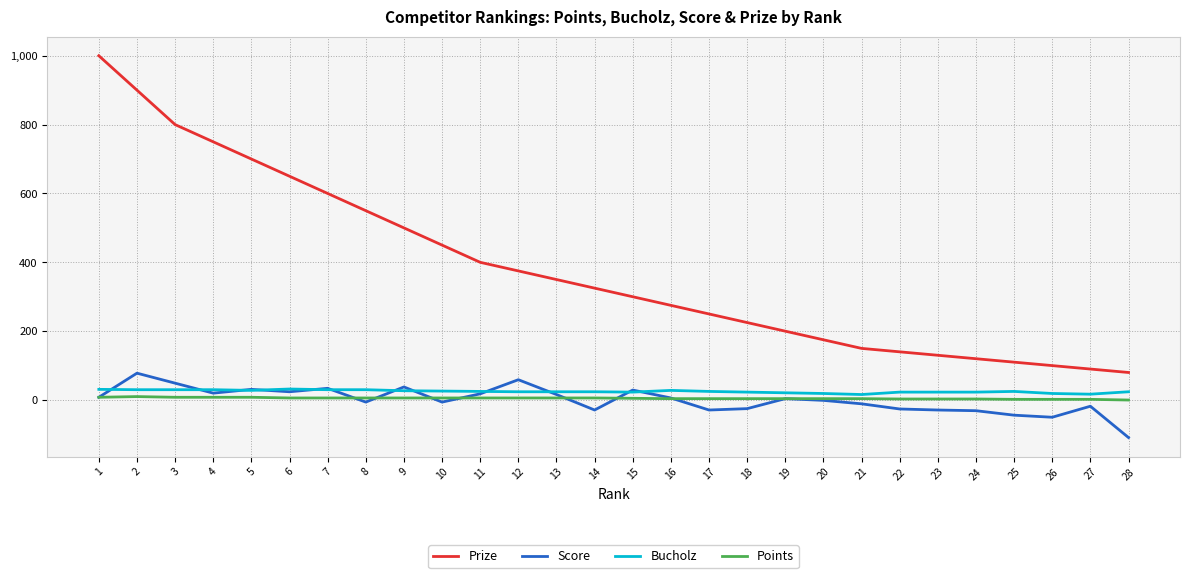

True or false: Points and Prize intersect in this chart.

False